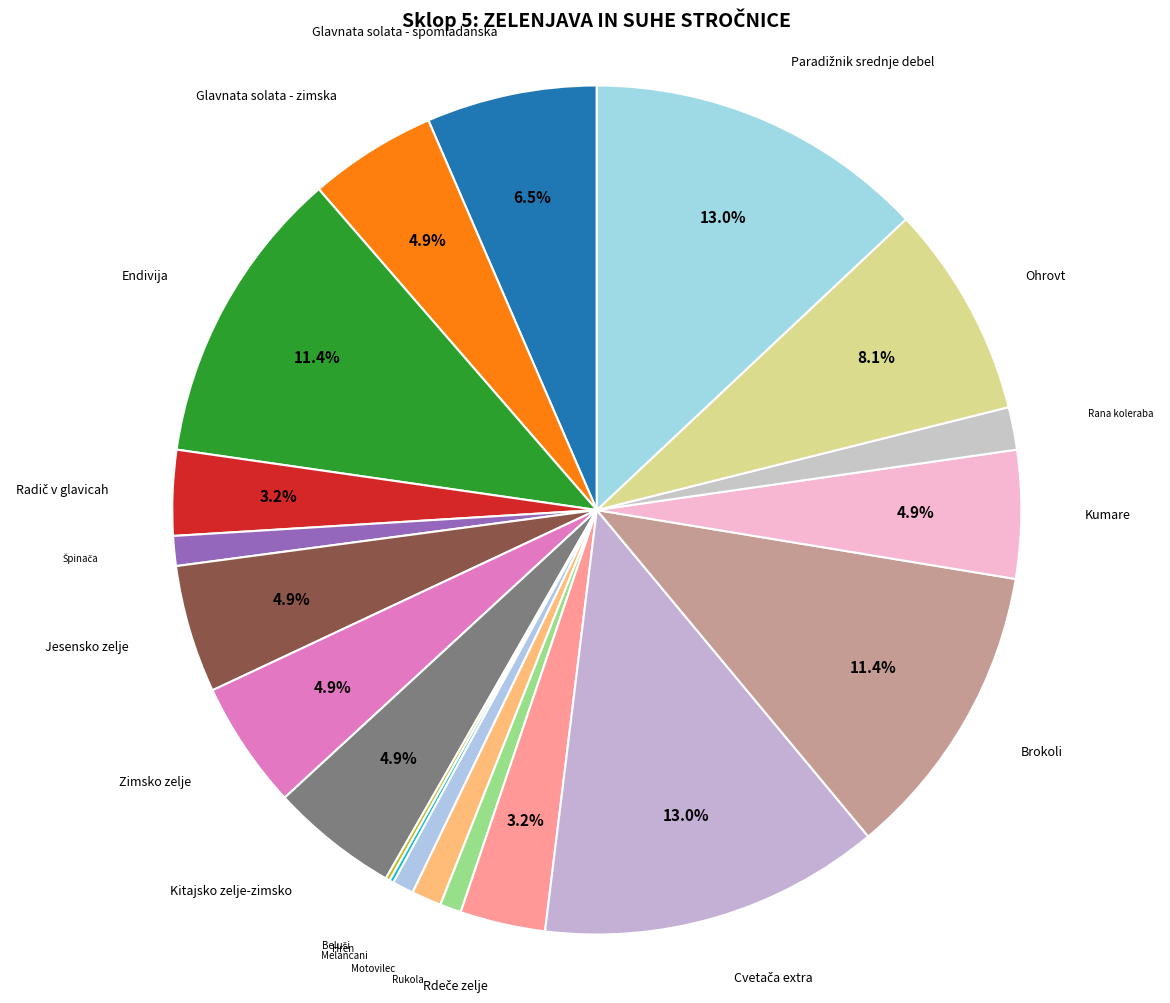

Is there a majority slice in this chart?

No